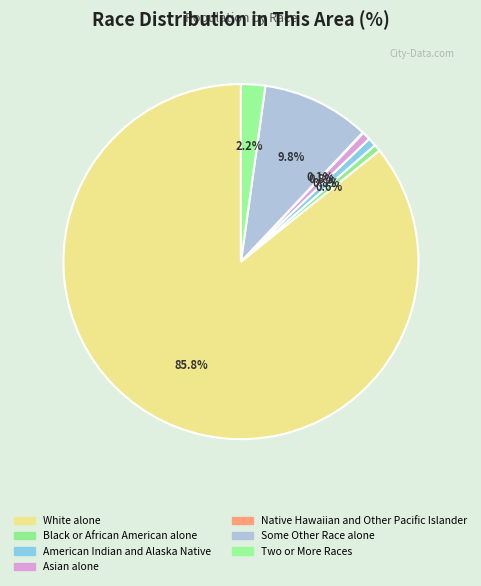

How many segments does this pie chart have?

7